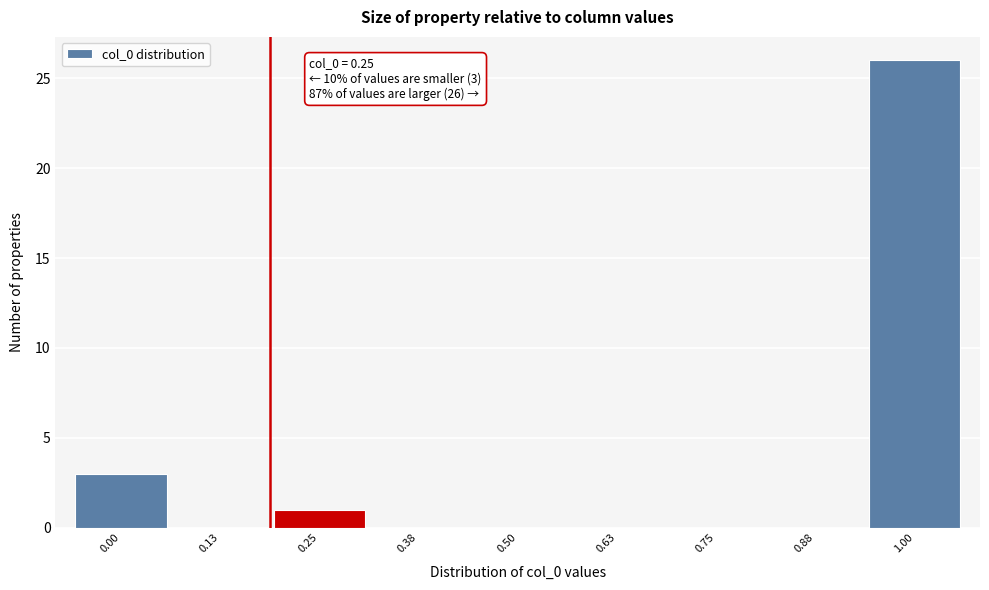

Reading left to right, list all the values displayed in this chart.

0.00=3	0.13=0	0.25=1	0.38=0	0.50=0	0.63=0	0.75=0	0.88=0	1.00=26